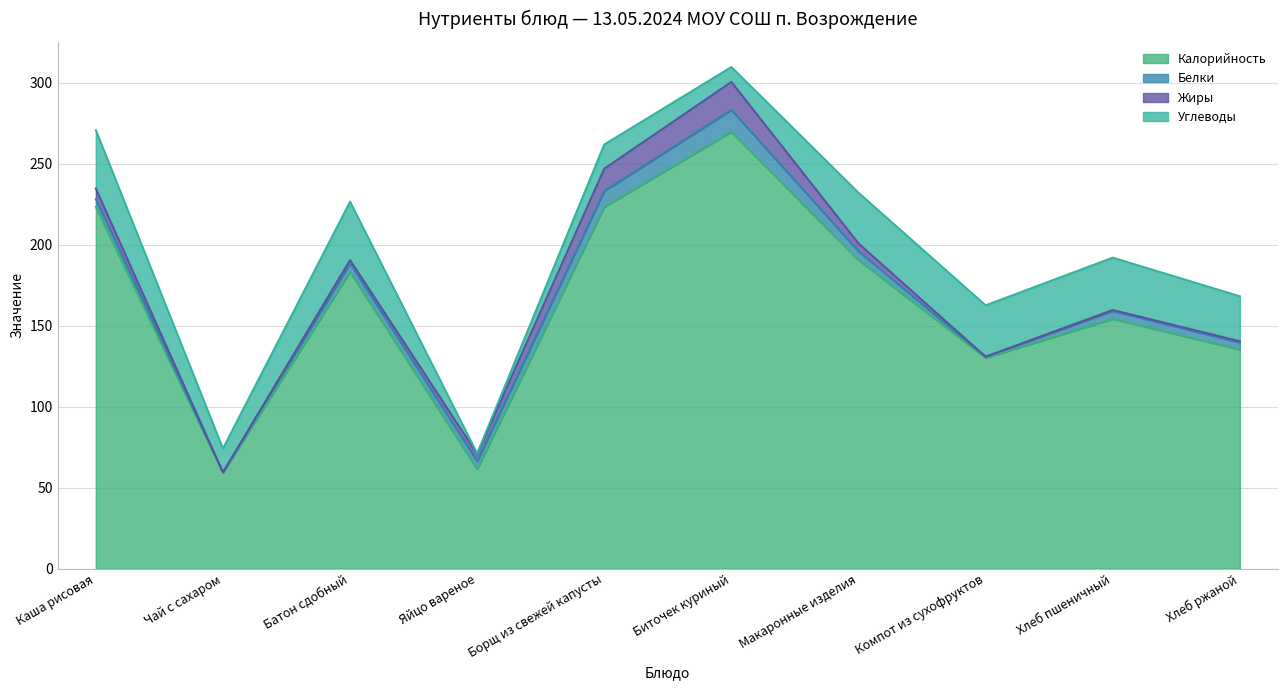

Which has a higher value, Каша рисовая or Яйцо вареное?

Каша рисовая